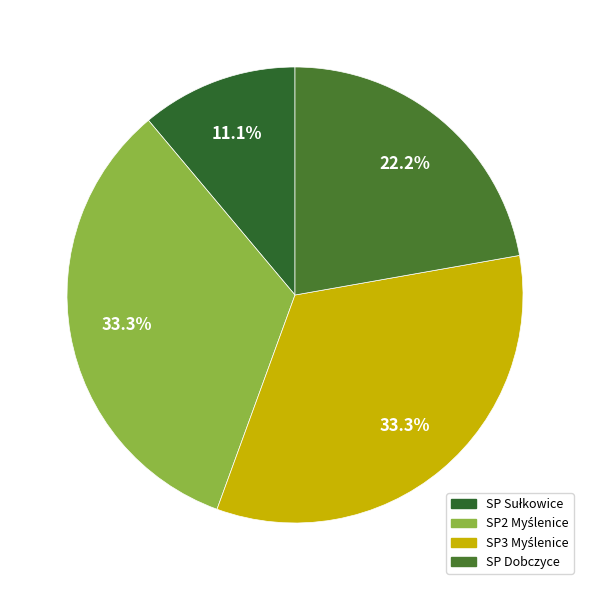

How much of the chart is everything except SP2 Myślenice?

66.7%